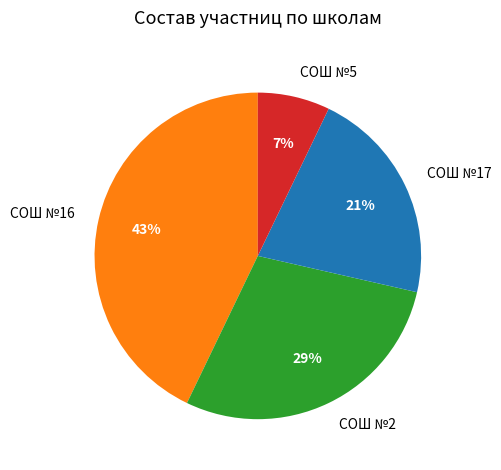

To the nearest percent, what is the combined percentage of СОШ №16 and СОШ №5?

50%